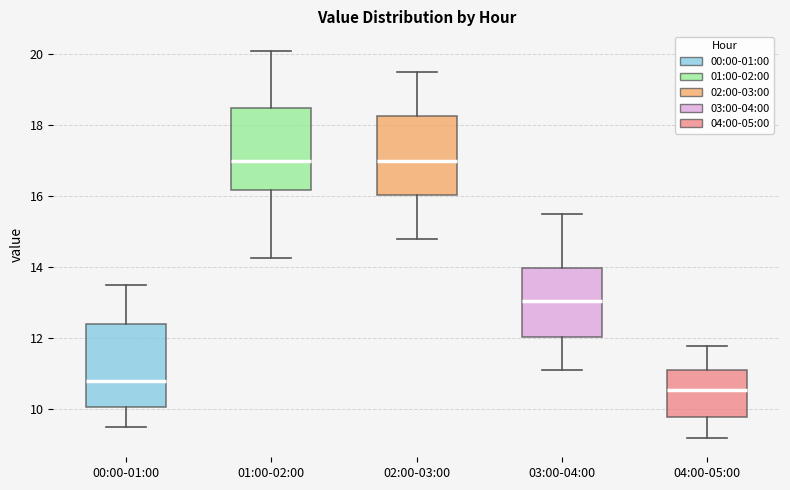

Where does the upper whisker of the box for 04:00-05:00 end on the y-axis? The values are not printed on the chart, so give them approximately, as read against the axis.

11.8